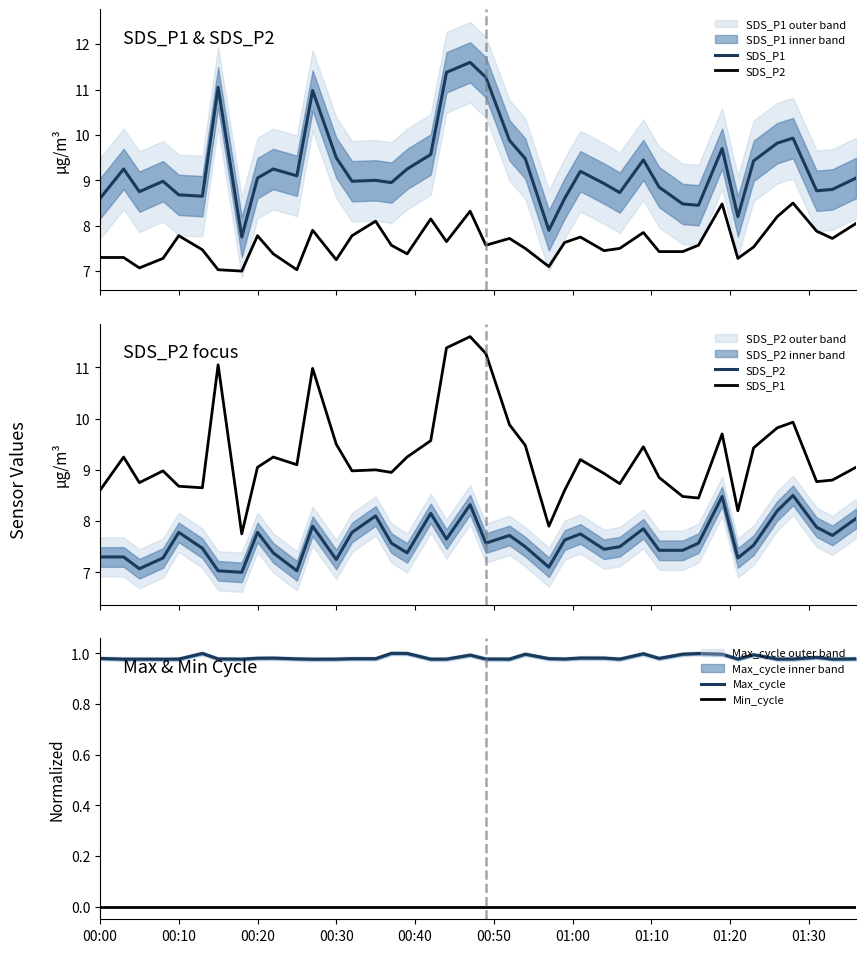

True or false: Max_cycle and Min_cycle intersect in this chart.

False